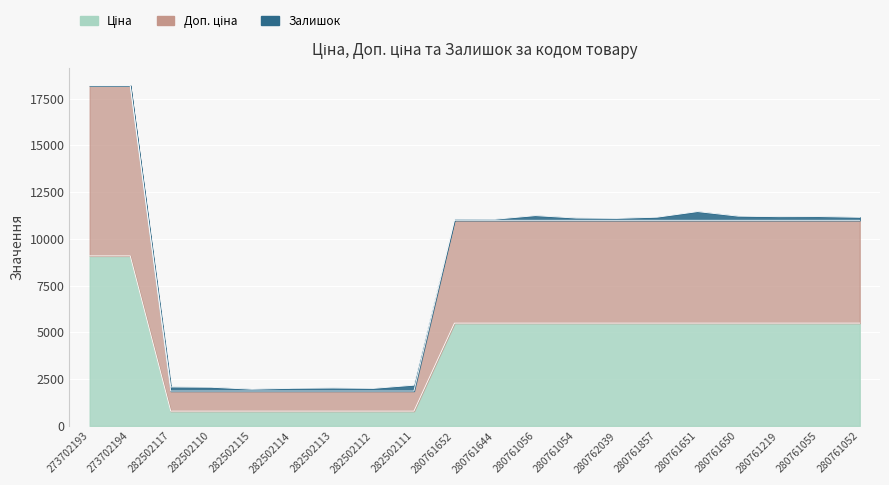

Which category has the highest value across all series?

273702193